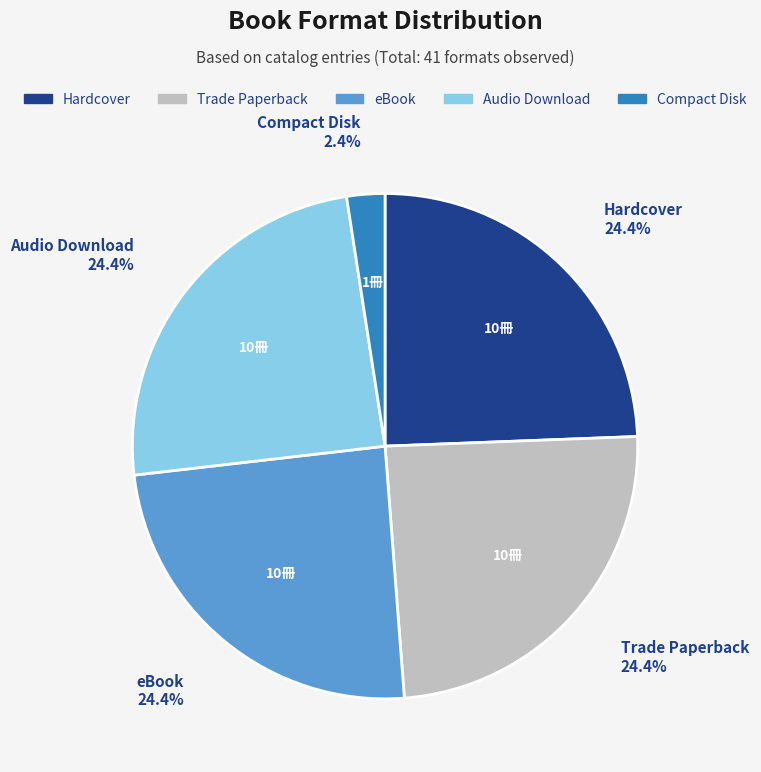

How many slices are in this pie chart?

5